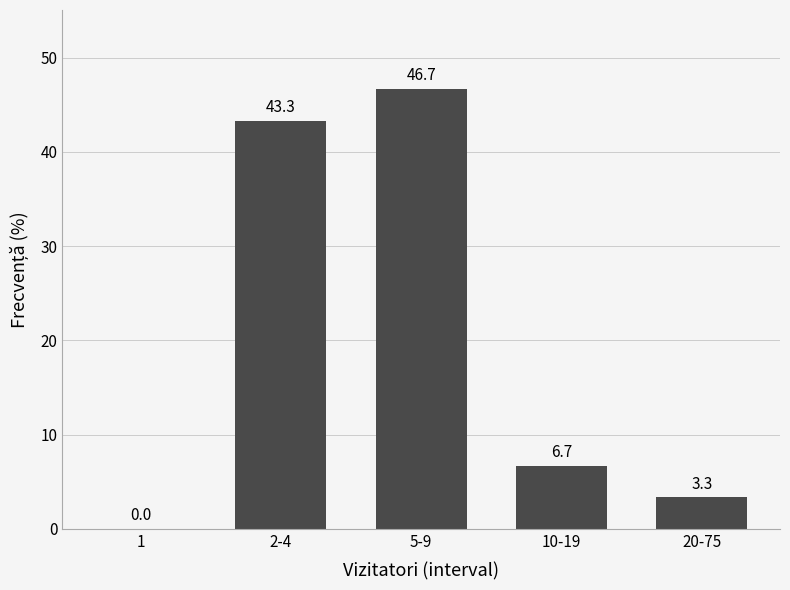

Reading left to right, list all the values displayed in this chart.

1=0.0	2-4=43.3	5-9=46.7	10-19=6.7	20-75=3.3